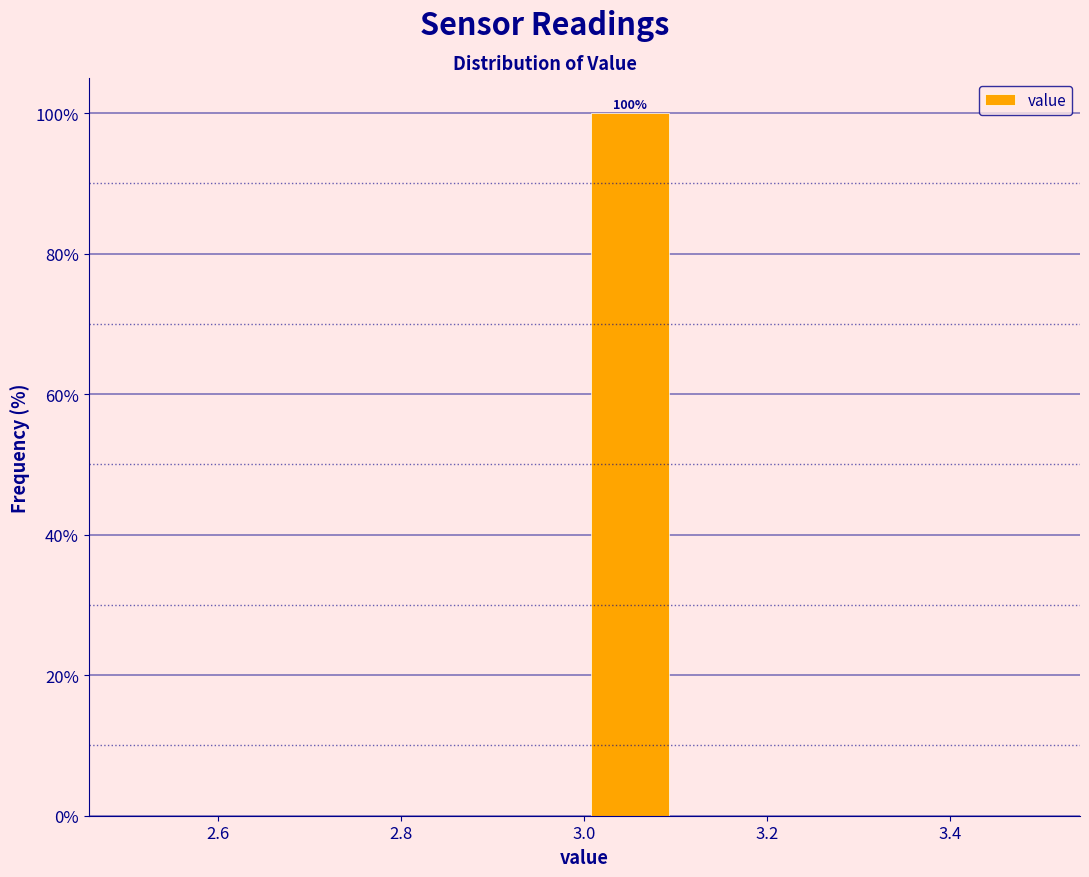

Which range on the x-axis has the tallest bar?

3.0 to 3.1